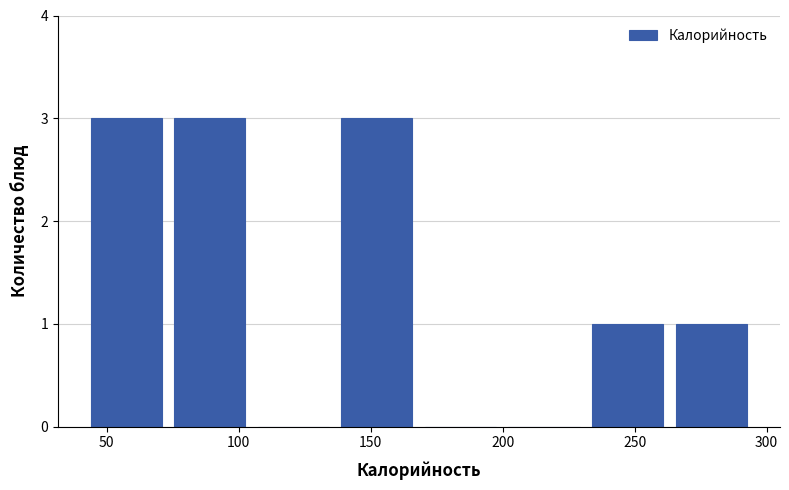

Reading left to right, list every bar in this chart as the range it spans on the x-axis followed by its height. Neither the bar edges nor the heights are printed on the chart, so give them approximately, as read against the axes.

40 to 75: 3
75 to 105: 3
105 to 135: 0
135 to 170: 3
170 to 200: 0
200 to 230: 0
230 to 265: 1
265 to 295: 1